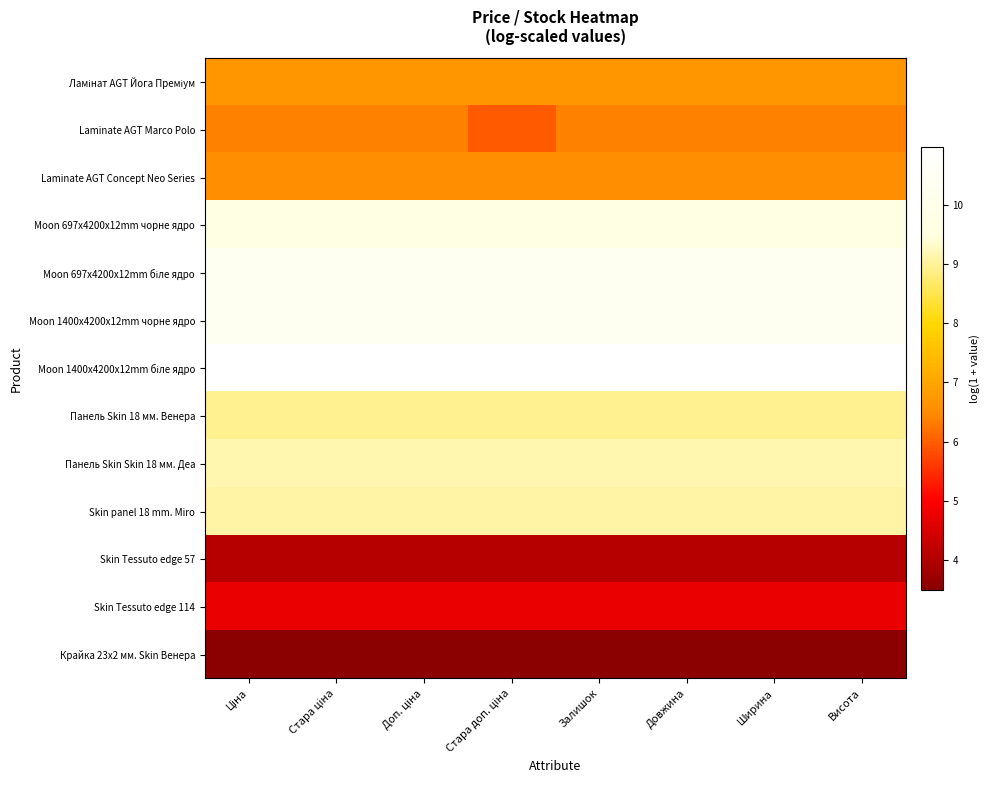

What is the total value across all series at Залишок?

100.3